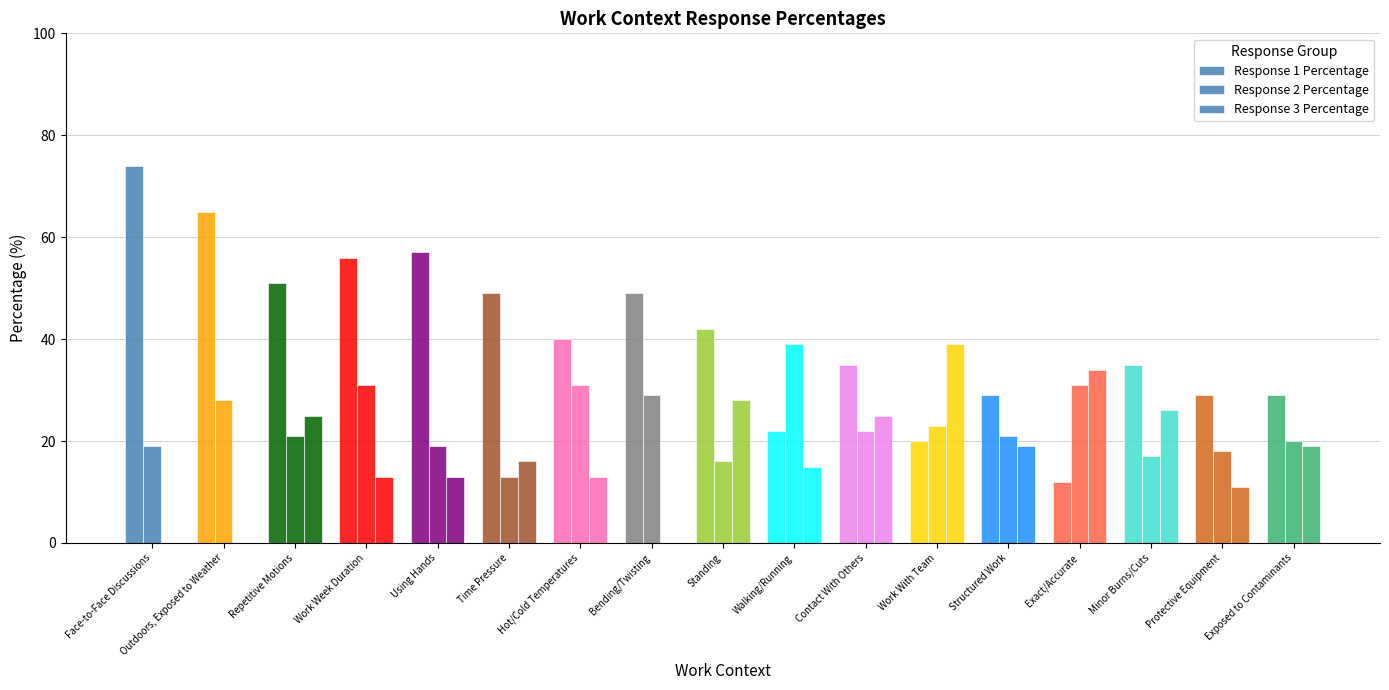

At which label does Response 3 Percentage first exceed 16?

Repetitive Motions